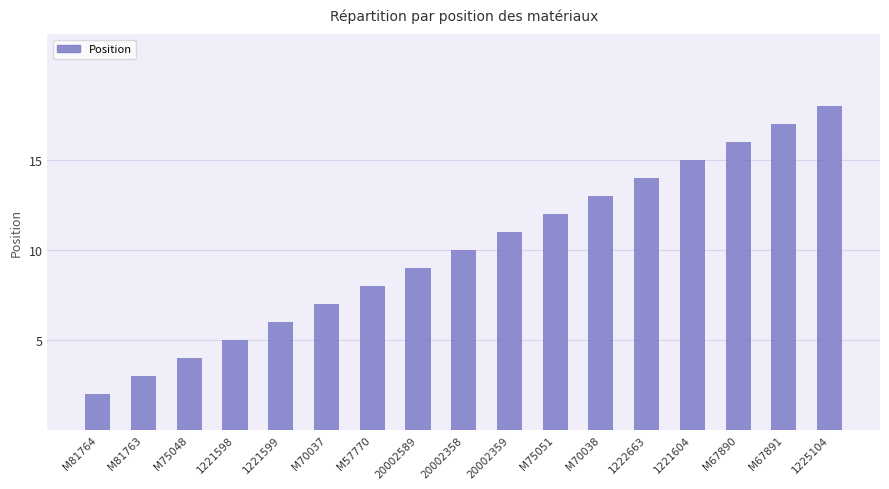

What is the sum of all values?

170